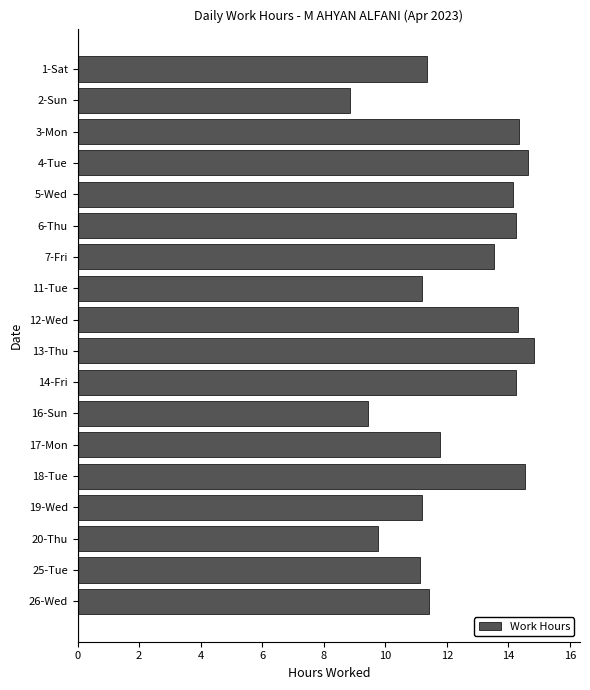

What is the label of the 5th bar from the bottom?

18-Tue